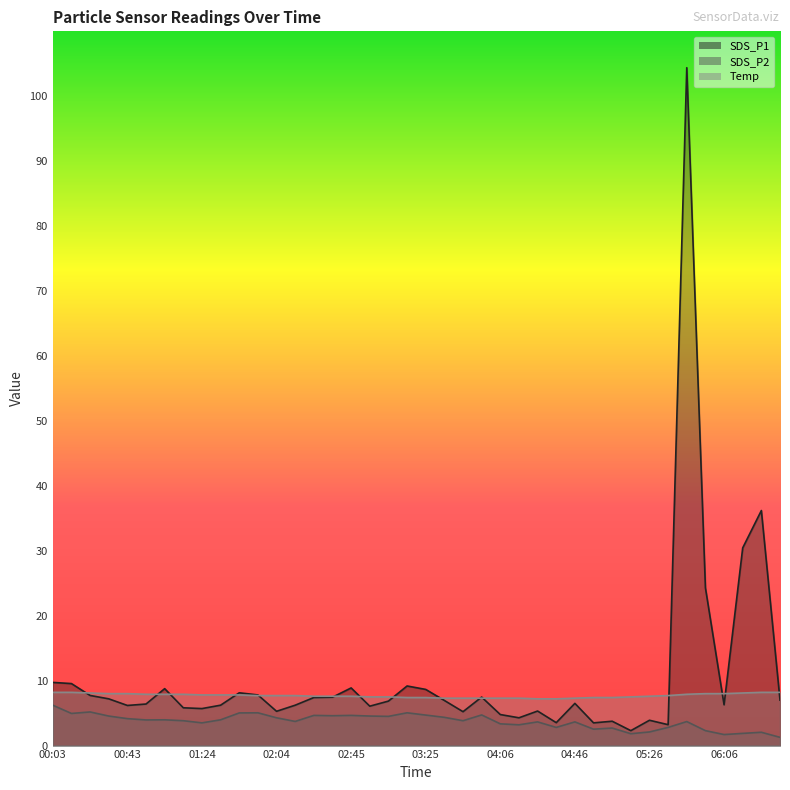

List the series in order of their overall mean, lowest first.

SDS_P2, Temp, SDS_P1